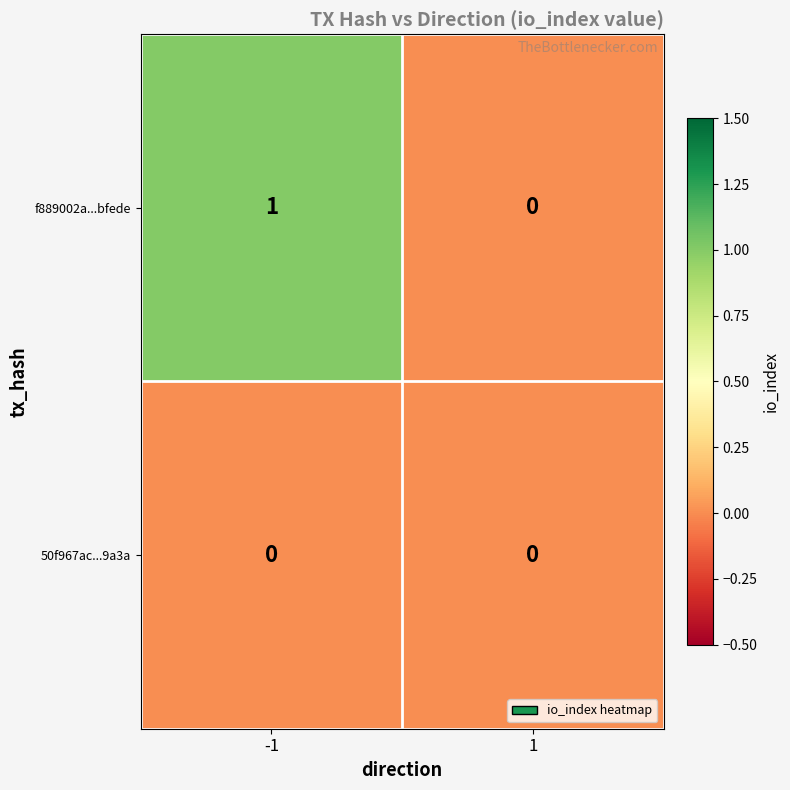

Which series has the widest spread of values?

f889002a...bfede